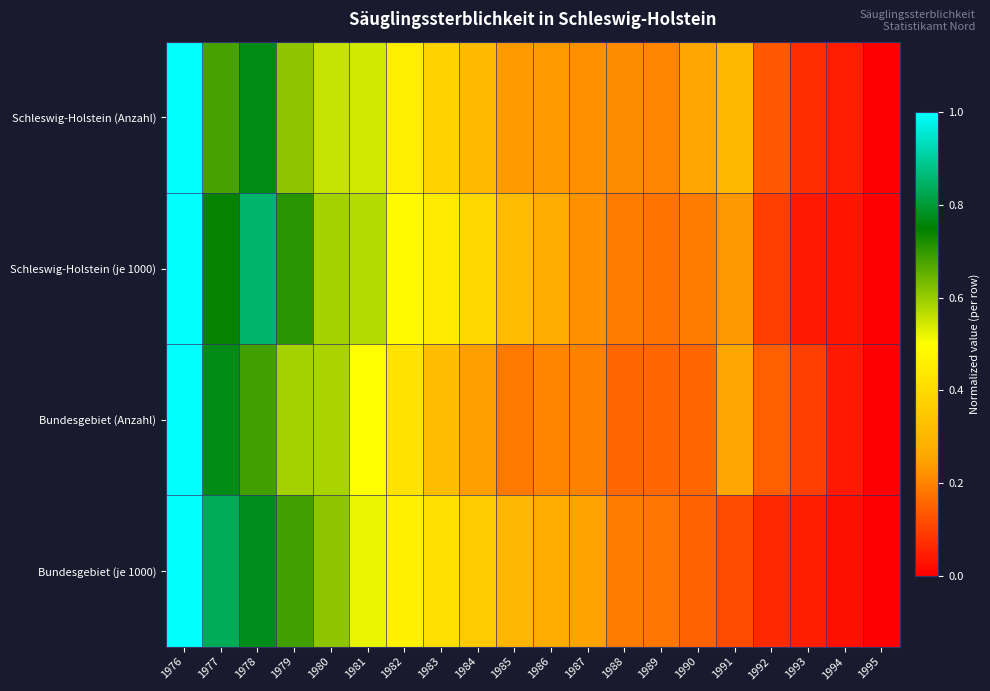

Which series has the largest total across all categories?

Schleswig-Holstein (je 1000)